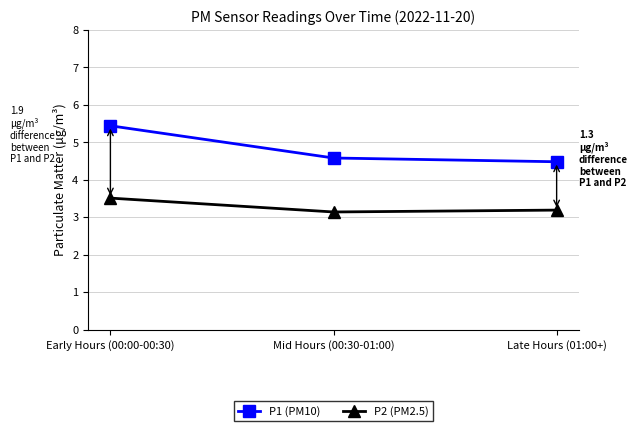

Rank the categories by P1 (PM10) value from lowest to highest.

Late Hours (01:00+), Mid Hours (00:30-01:00), Early Hours (00:00-00:30)